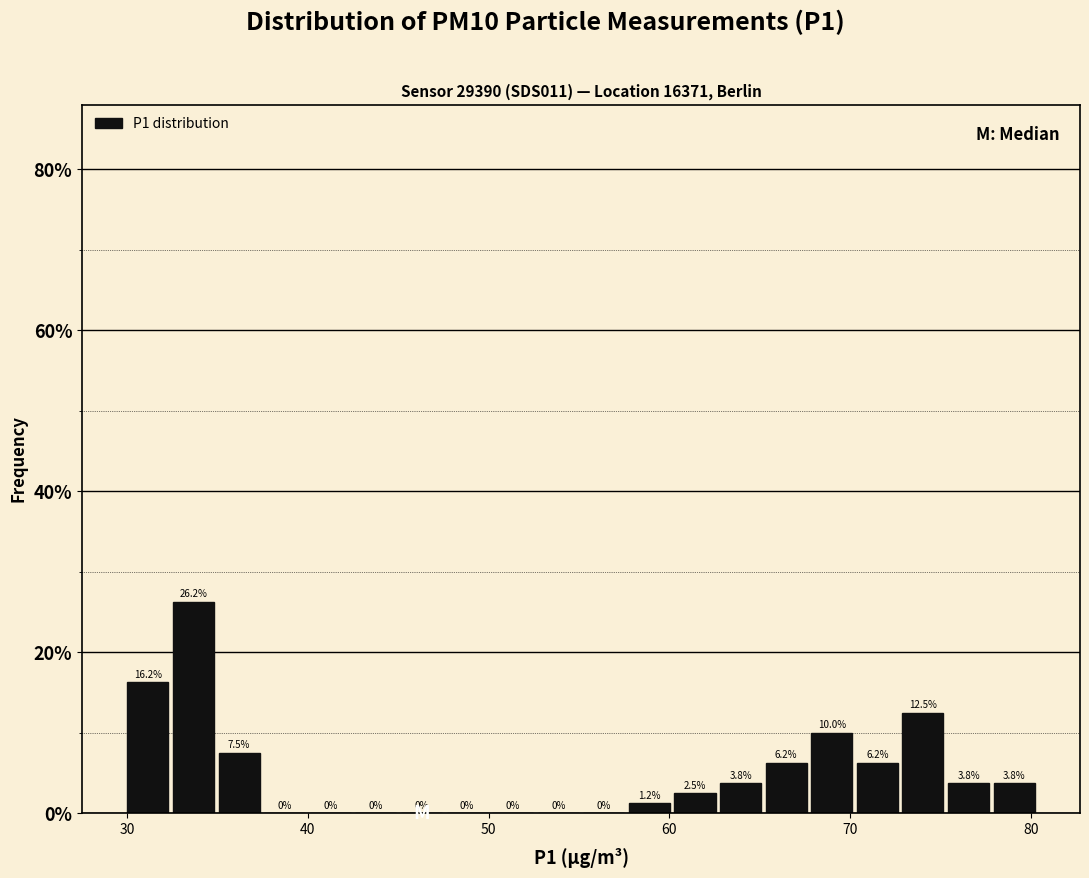

Read against the x-axis, roughly where is the centre of the tallest bar?

34